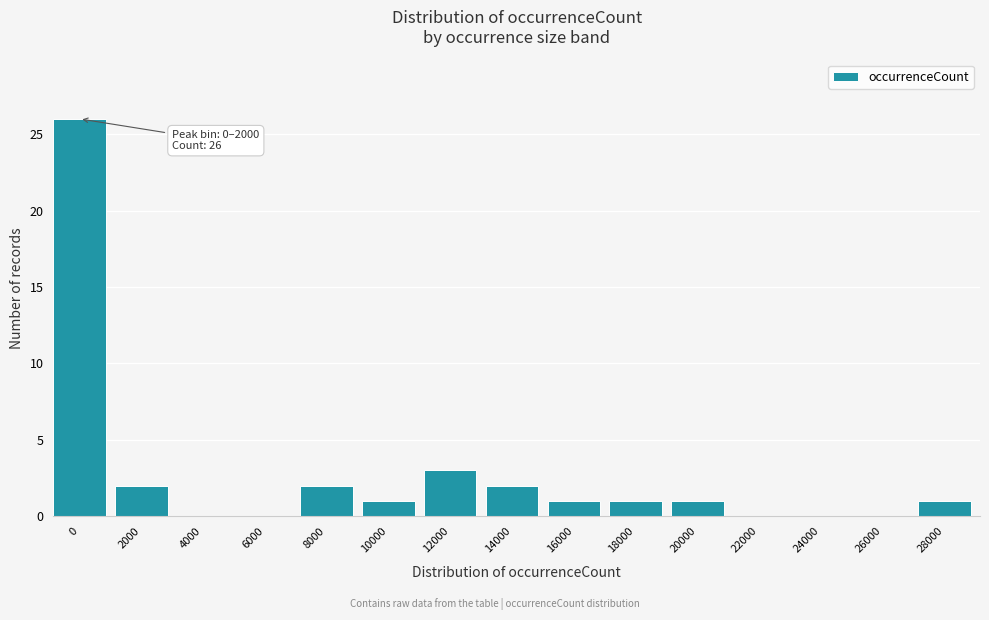

Reading left to right, transcribe all the data shown in this chart.

0=26	2000=2	4000=0	6000=0	8000=2	10000=1	12000=3	14000=2	16000=1	18000=1	20000=1	22000=0	24000=0	26000=0	28000=1